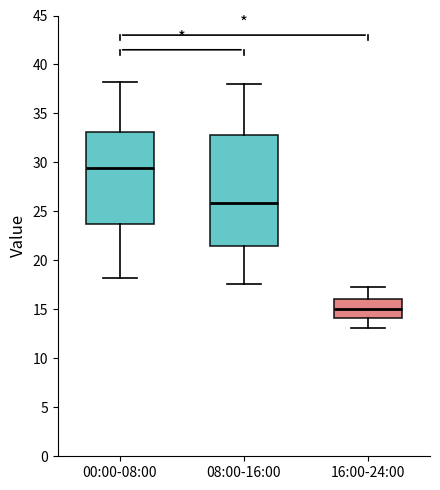

Which box's median line is the highest?

00:00-08:00